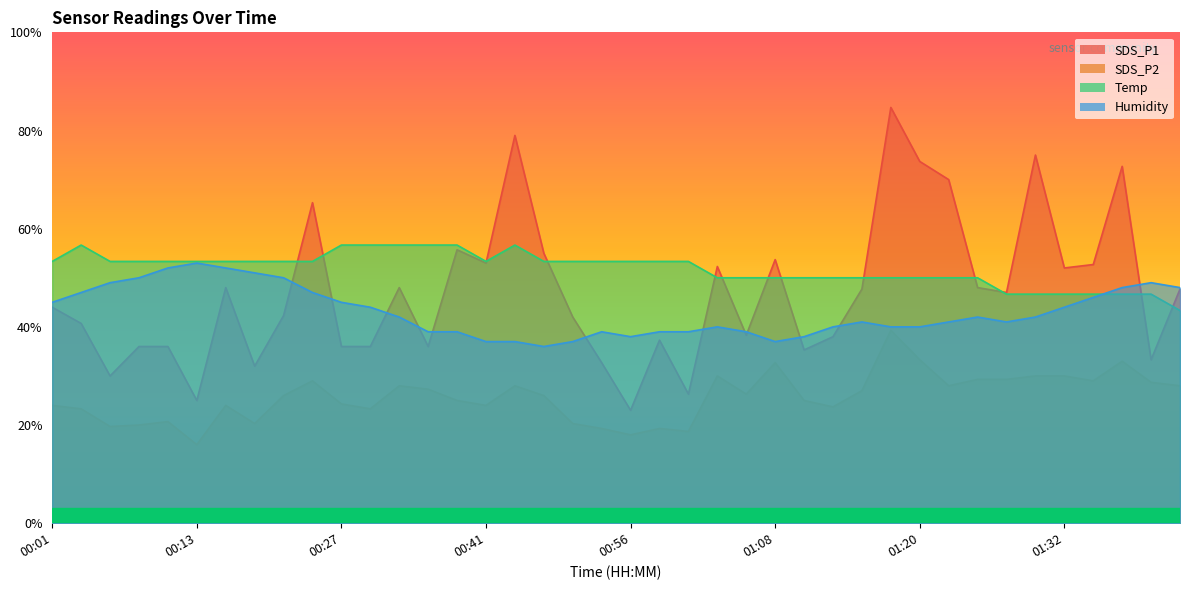

What is the total value across all series at 00:03?

167.7